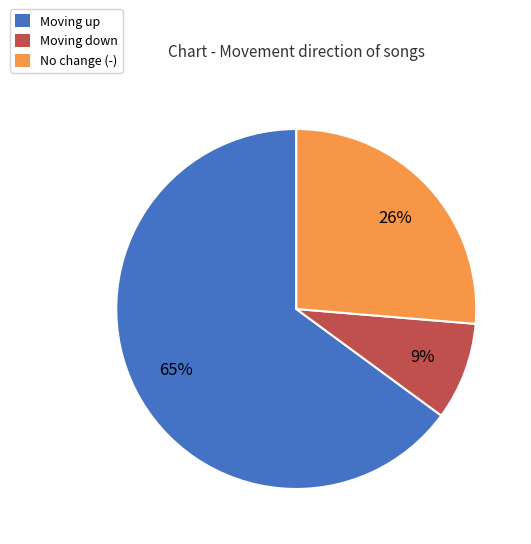

Is there a majority slice in this chart?

Yes